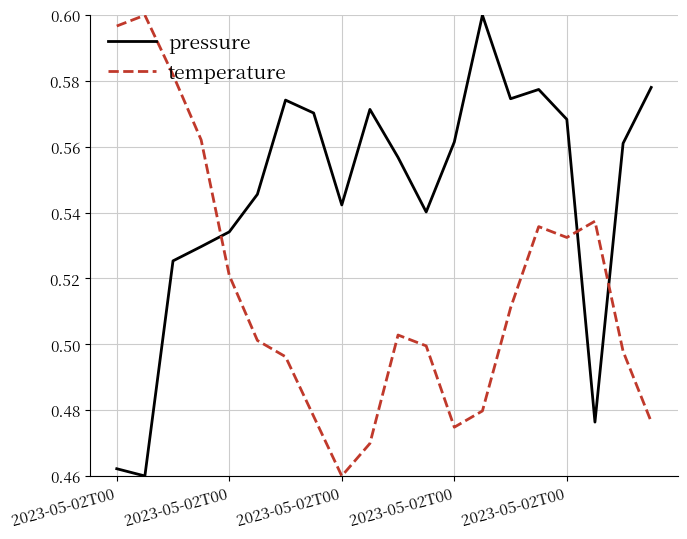

Which series ends up on top after the final intersection of pressure and temperature?

pressure